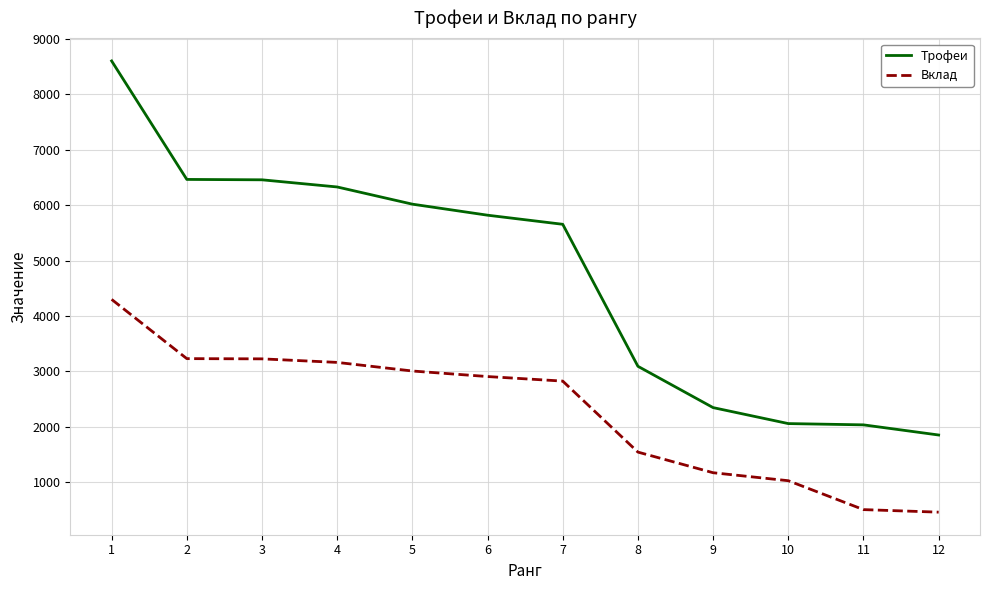

What is the average value of the Вклад series?

2282